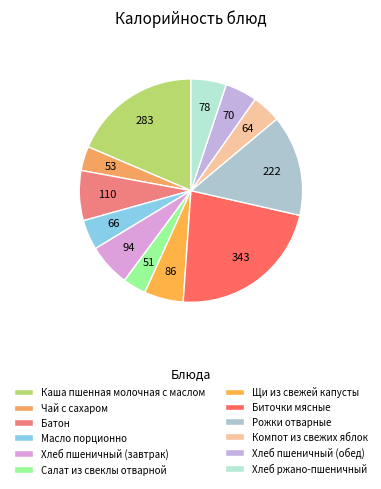

How many slices are in this pie chart?

12